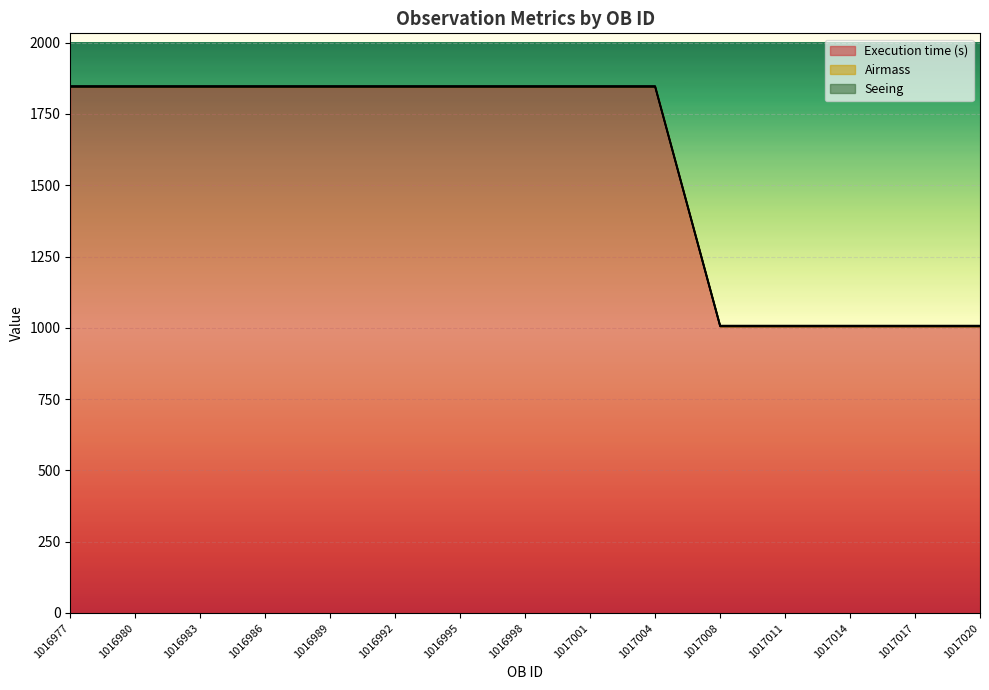

What is the maximum value for Execution time (s)?

1845.0